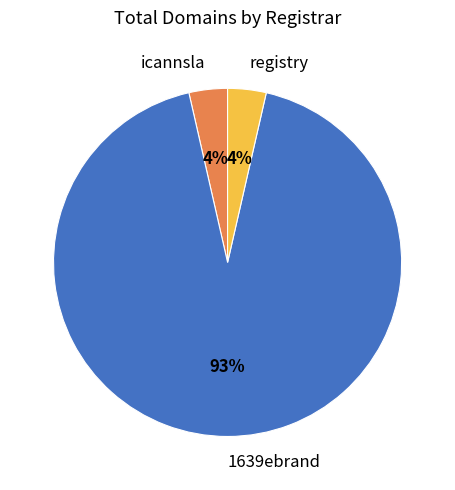

Is the sum of icannsla and 1639ebrand greater than half?

Yes